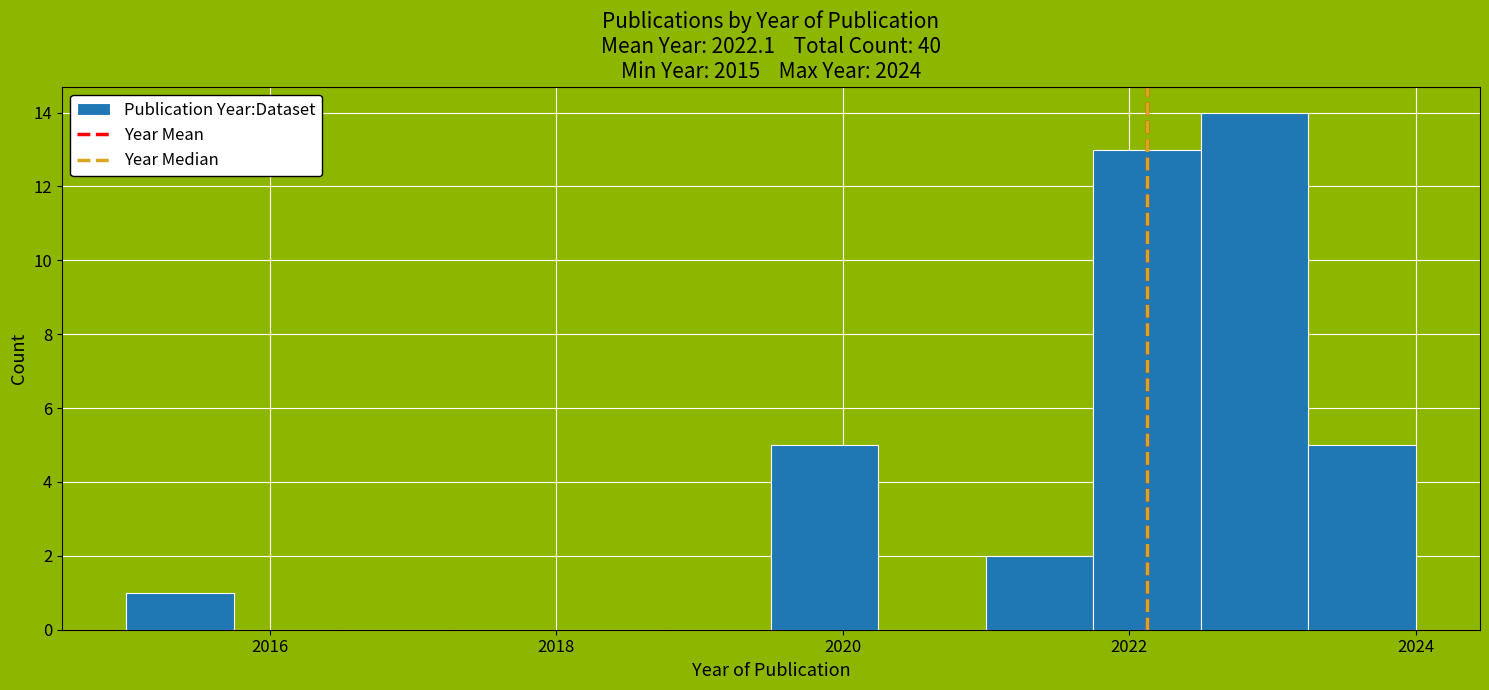

Around what value on the x-axis is the tallest bar? Give the approximate position of its centre, as read against the axis.

2022.8